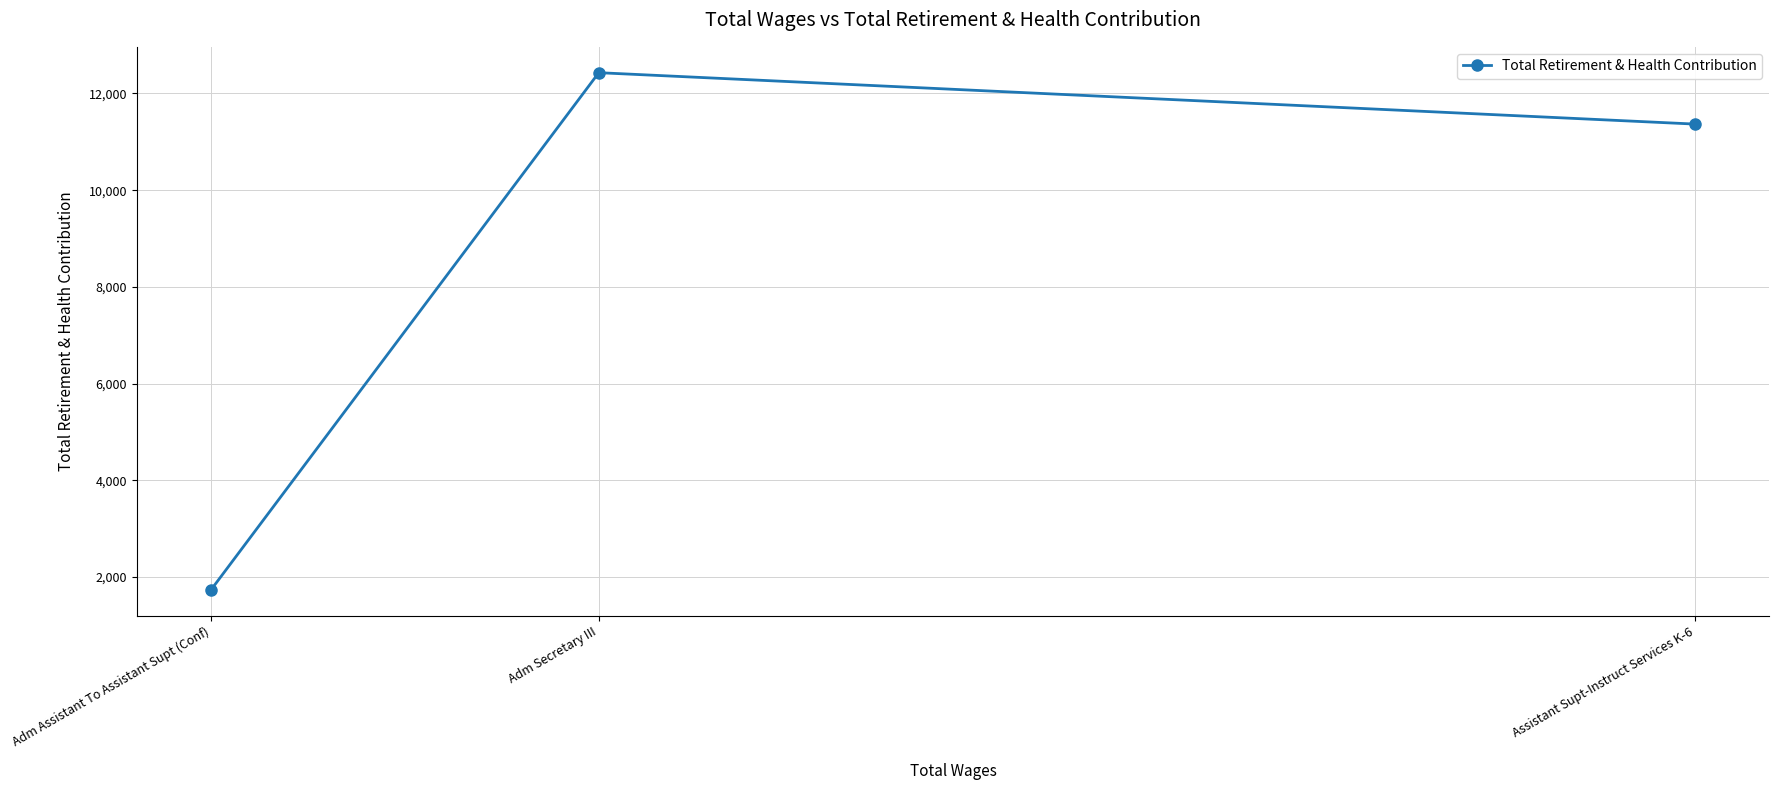

What is the difference between the values at Adm Assistant To Assistant Supt (Conf) and Adm Secretary III?

10694